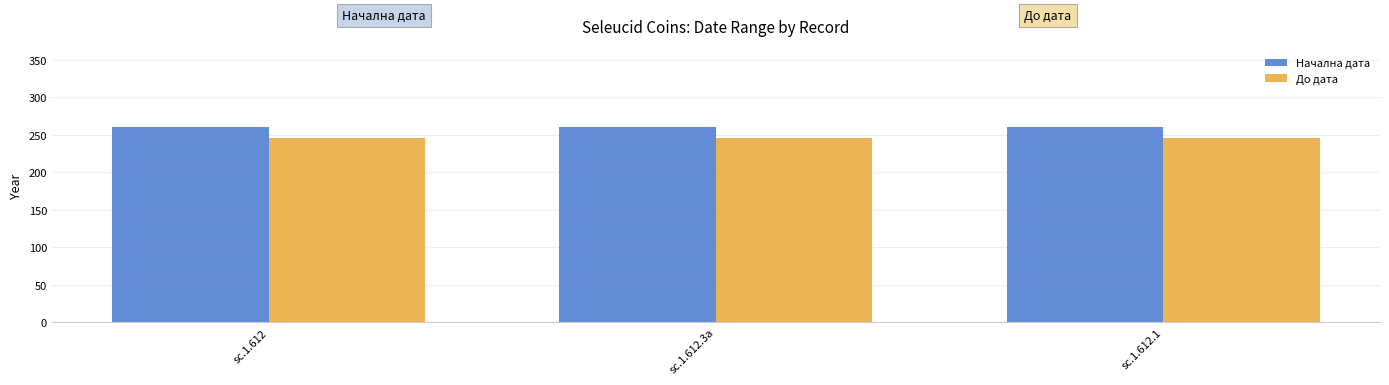

What is the smallest value displayed?

246